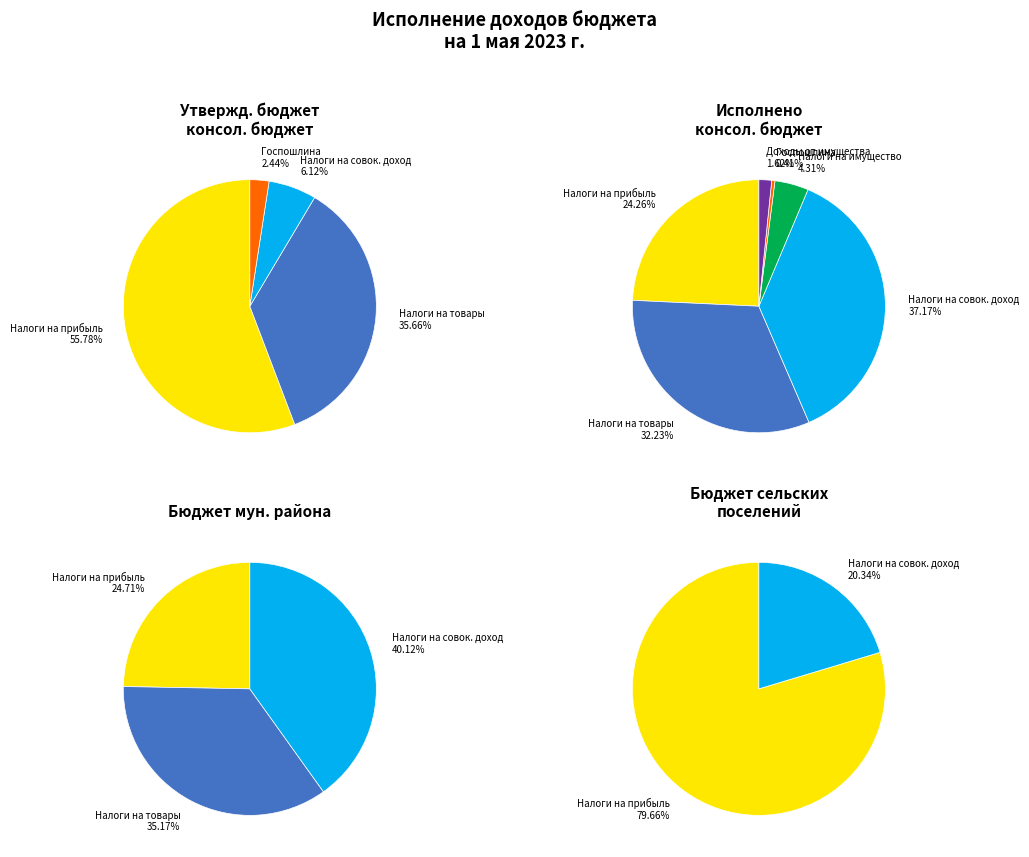

What is the change in value from НАЛОГИ НА ПРИБЫЛЬ, ДОХОДЫ to НАЛОГИ НА ТОВАРЫ (РАБОТЫ, УСЛУГИ)?

+877985.7